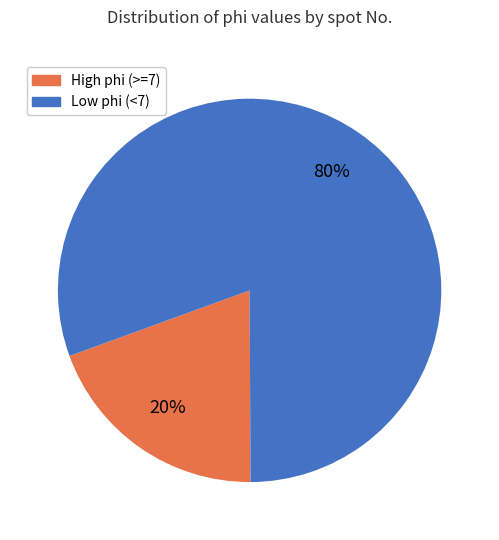

To the nearest percent, what is the average slice percentage?

50%